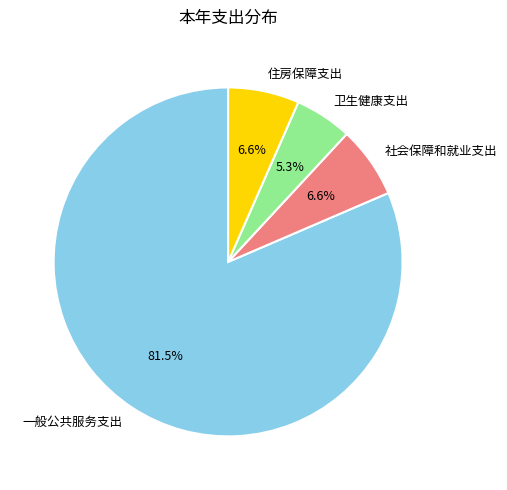

Which category has the biggest portion of the pie?

一般公共服务支出